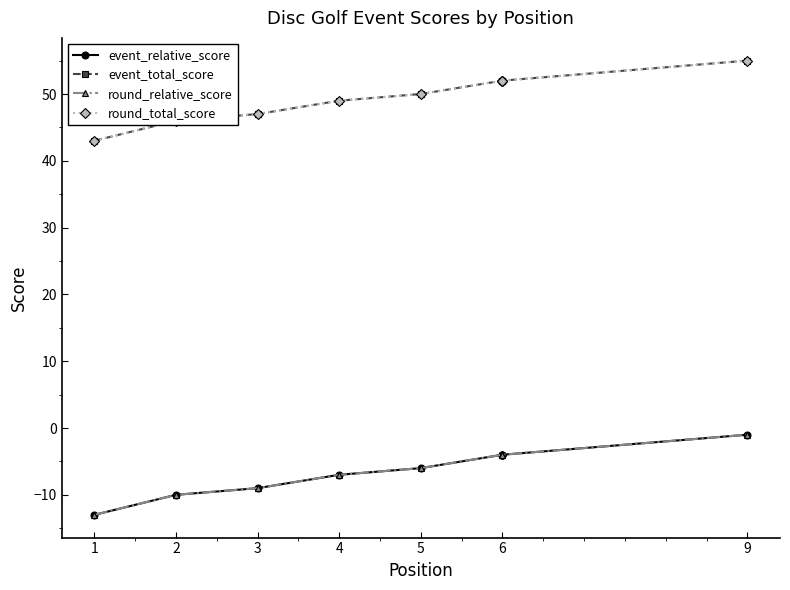

True or false: event_relative_score has more than 0 interior local peaks.

False